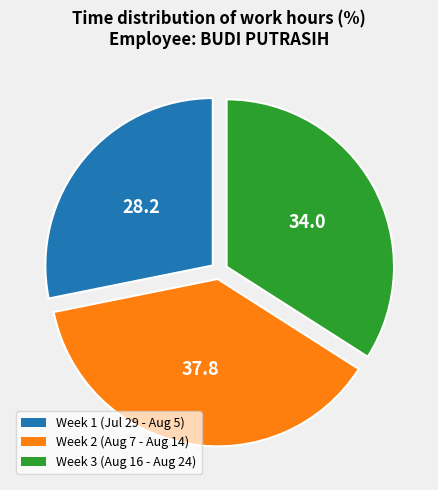

Is there a majority slice in this chart?

No